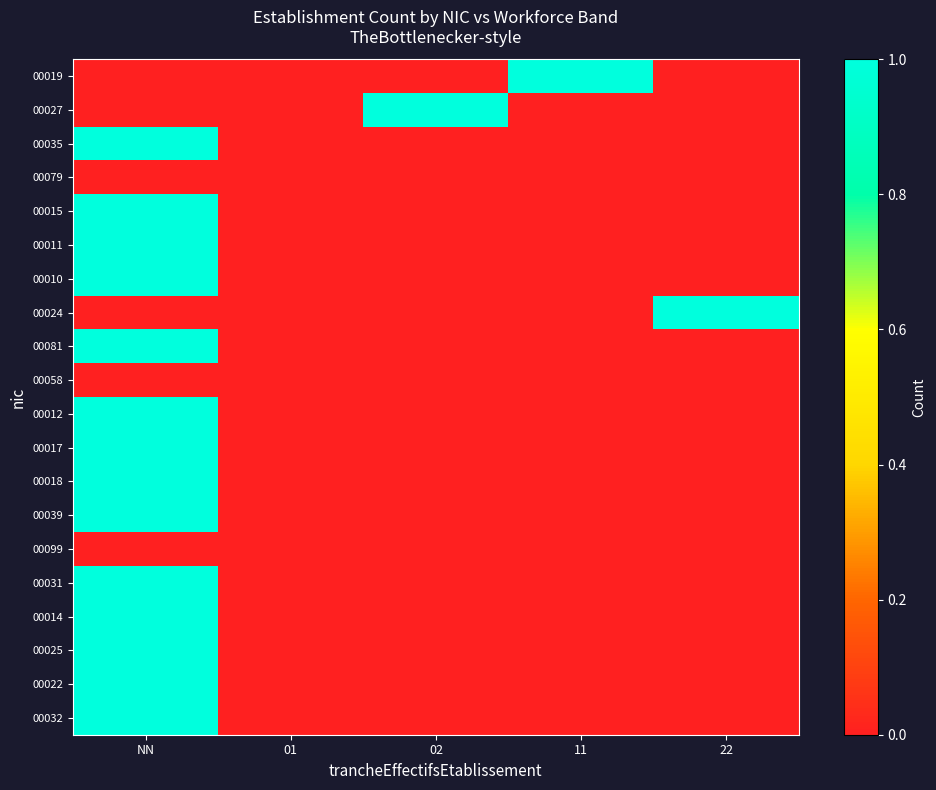

Count the number of data series in this chart.

20